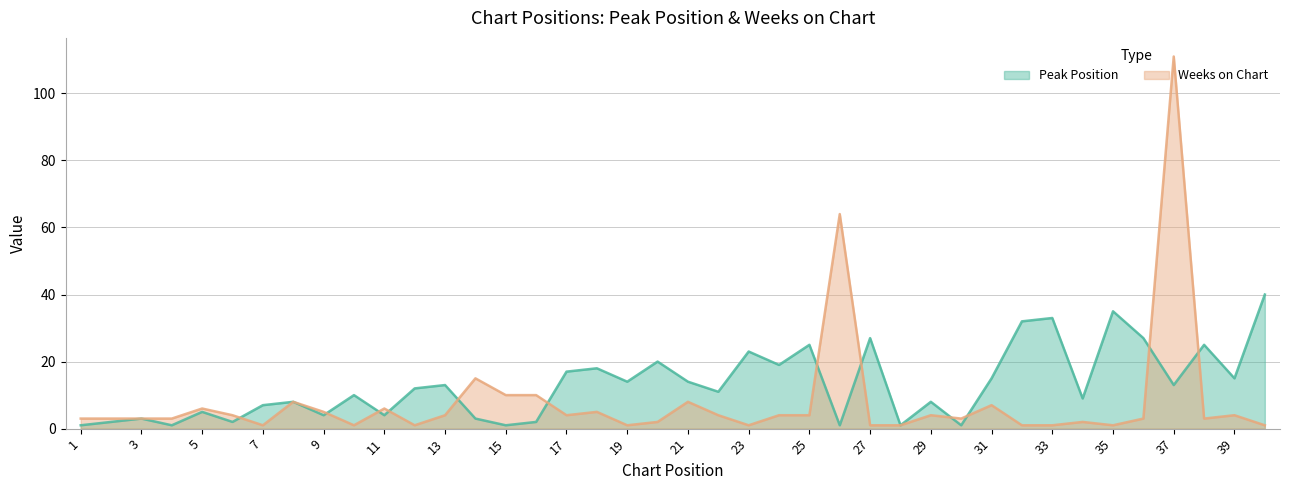

Reading left to right, transcribe all the data shown in this chart.

Peak Position: 1	2	3	1	5	2	7	8	4	10	4	12	13	3	1	2	17	18	14	20	14	11	23	19	25	1	27	1	8	1	15	32	33	9	35	27	13	25	15	40
Weeks on Chart: 3	3	3	3	6	4	1	8	5	1	6	1	4	15	10	10	4	5	1	2	8	4	1	4	4	64	1	1	4	3	7	1	1	2	1	3	111	3	4	1